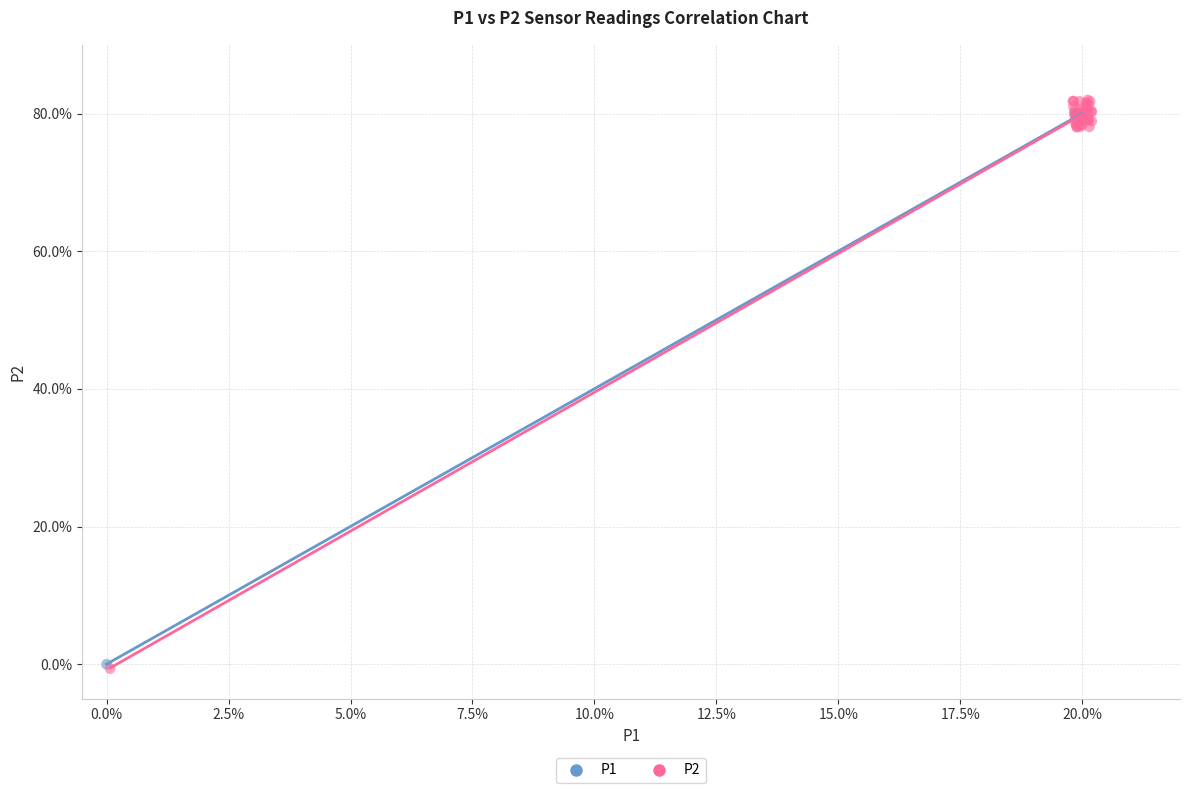

Which series contains the highest Y value?

P2